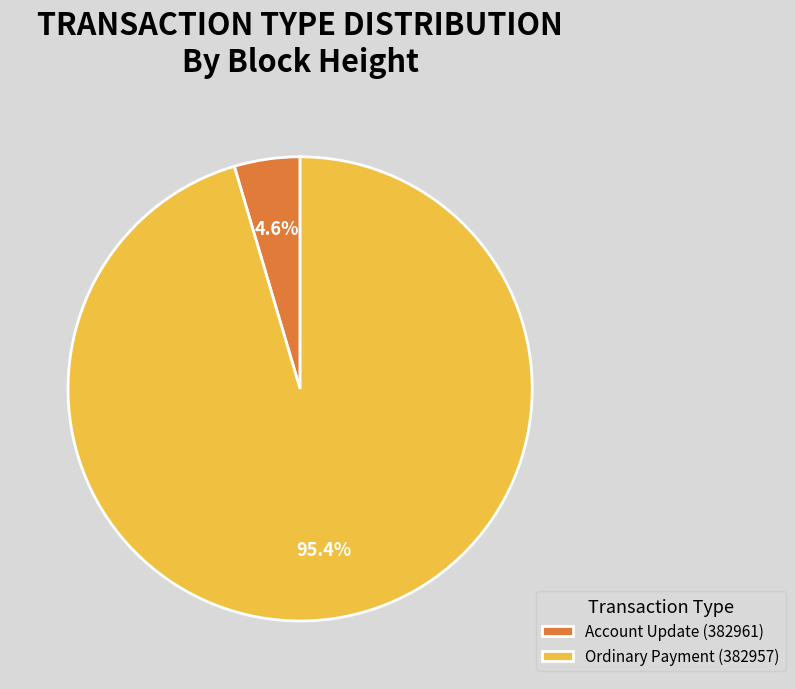

To the nearest percent, what is the combined percentage of Ordinary Payment (382957) and Account Update (382961)?

100%